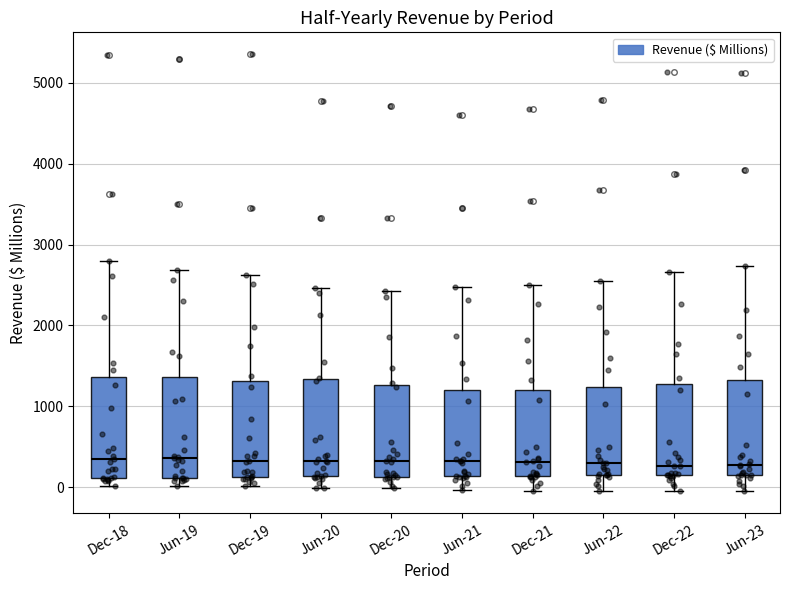

Reading left to right, read every box against the y-axis: the position of its median line, the range the box covers, and the ends of its whiskers. The values are not printed on the chart, so give them approximately, as read against the axis.

Dec-18: median 400, box 100 to 1400, whiskers 0 to 2800
Jun-19: median 400, box 100 to 1400, whiskers 0 to 2700
Dec-19: median 300, box 100 to 1300, whiskers 0 to 2600
Jun-20: median 300, box 100 to 1300, whiskers 0 to 2500
Dec-20: median 300, box 100 to 1300, whiskers 0 to 2400
Jun-21: median 300, box 100 to 1200, whiskers 0 to 2500
Dec-21: median 300, box 100 to 1200, whiskers -100 to 2500
Jun-22: median 300, box 100 to 1200, whiskers 0 to 2500
Dec-22: median 300, box 100 to 1300, whiskers -100 to 2700
Jun-23: median 300, box 100 to 1300, whiskers -100 to 2700